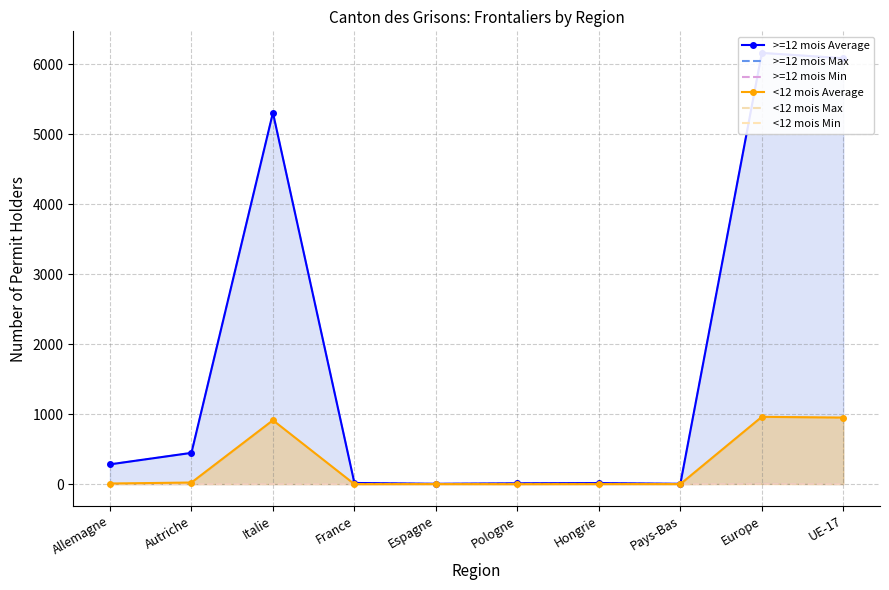

At which category does the chart reach its peak across all series?

Europe